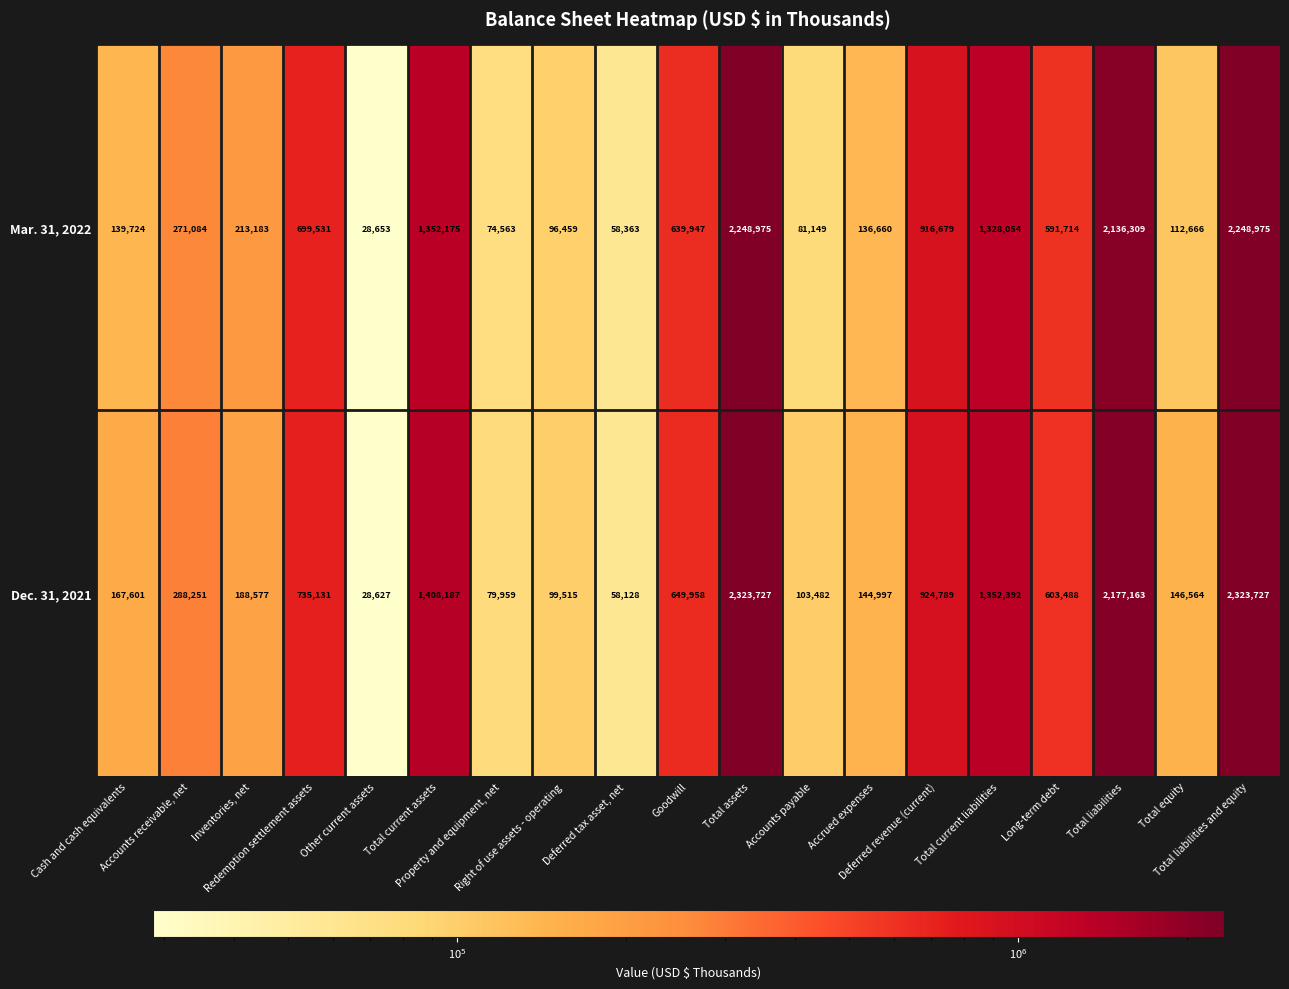

What is the lowest value of the Mar. 31, 2022 series?

28653